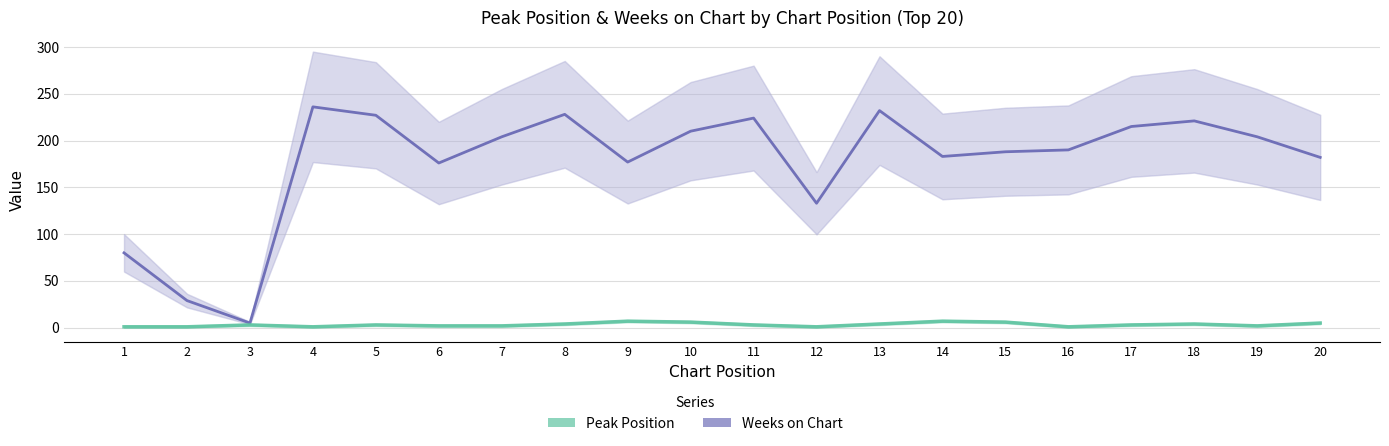

Which series has the largest total across all categories?

Weeks on Chart